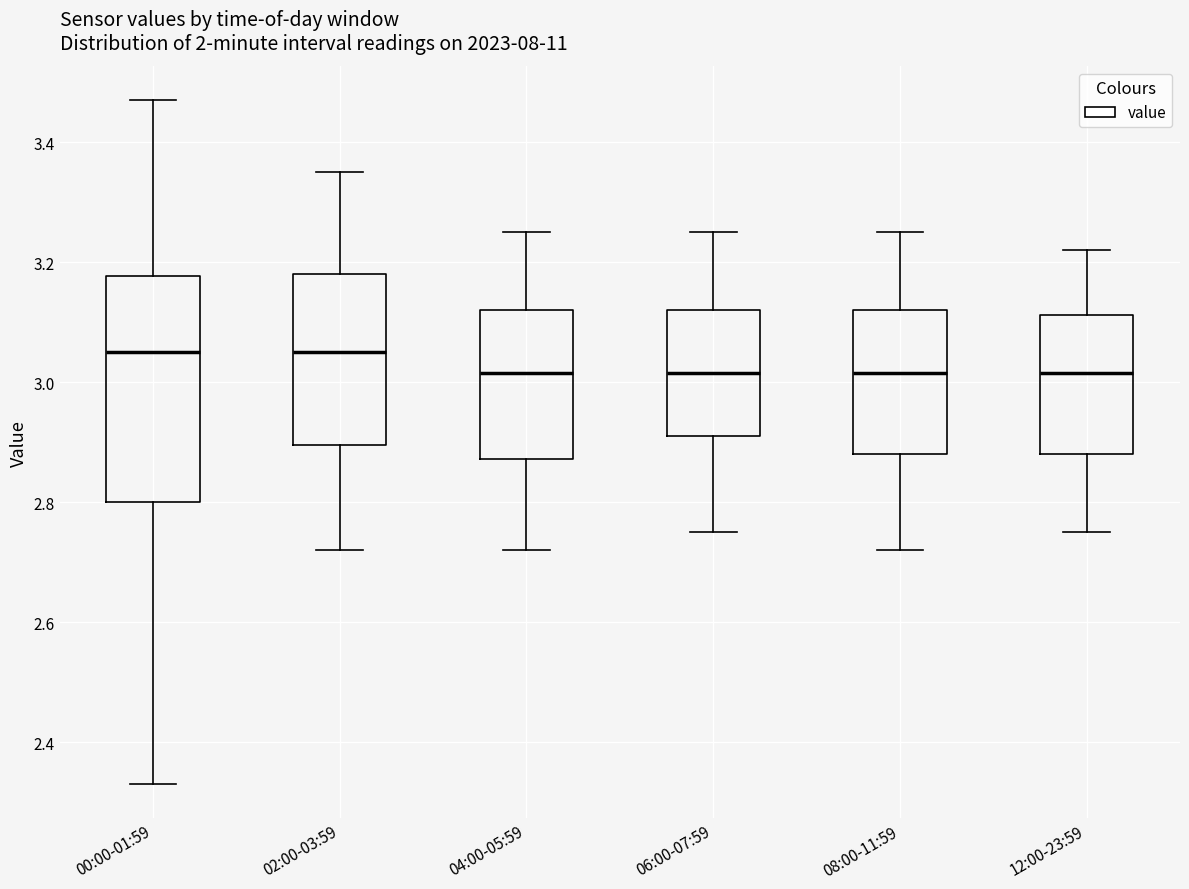

Reading left to right, transcribe this box plot: for each box, give where its median line is, the range the box spans, and where its two whiskers end, as read against the y-axis. The values are not printed on the chart, so give them approximately, as read against the axis.

00:00-01:59: median 3.06, box 2.80 to 3.18, whiskers 2.34 to 3.48
02:00-03:59: median 3.06, box 2.90 to 3.18, whiskers 2.72 to 3.36
04:00-05:59: median 3.02, box 2.88 to 3.12, whiskers 2.72 to 3.26
06:00-07:59: median 3.02, box 2.92 to 3.12, whiskers 2.76 to 3.26
08:00-11:59: median 3.02, box 2.88 to 3.12, whiskers 2.72 to 3.26
12:00-23:59: median 3.02, box 2.88 to 3.12, whiskers 2.76 to 3.22